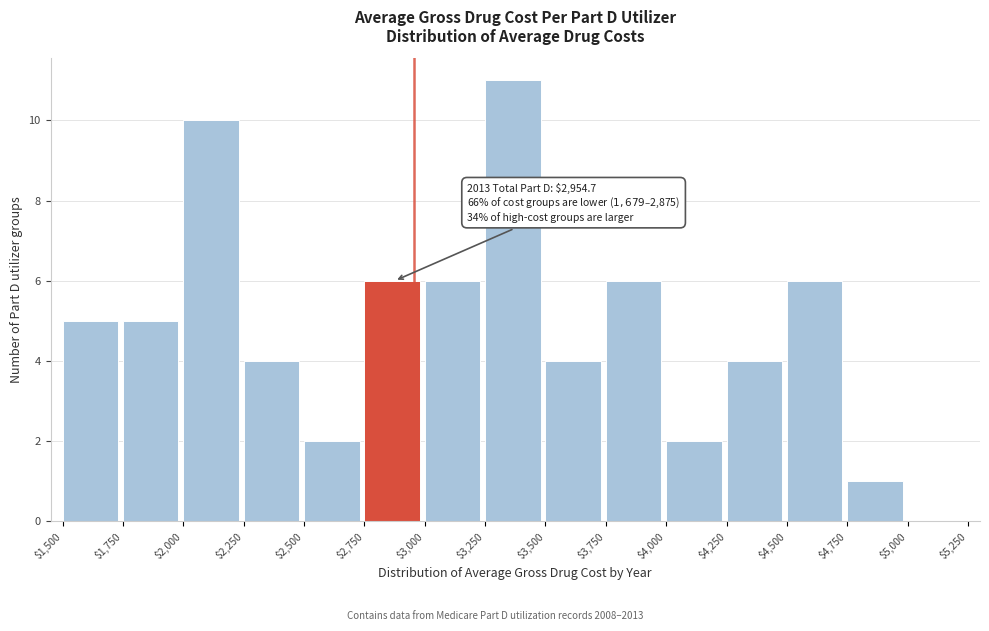

Which range on the x-axis has the tallest bar?

$3,250 to $3,500